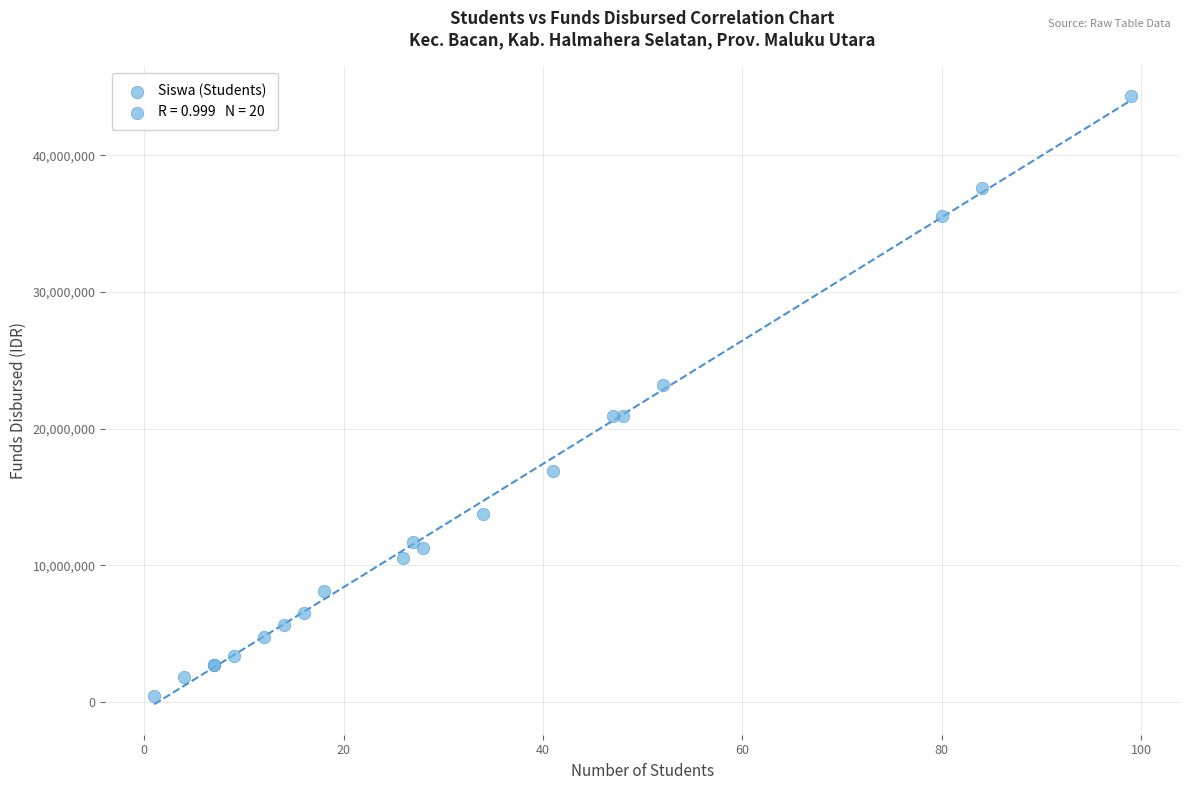

What Y value in the scatter plot is closest to 22387500?

23175000